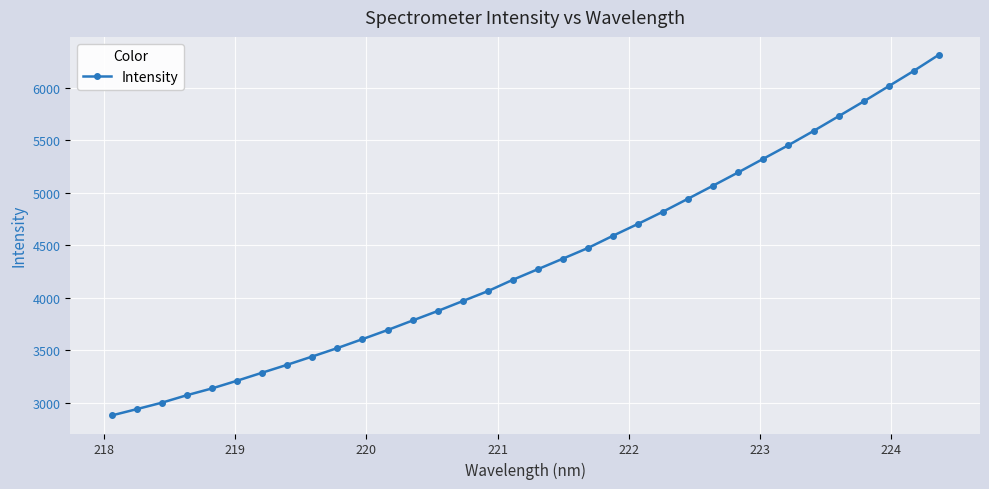

What is the average value?

4351.3